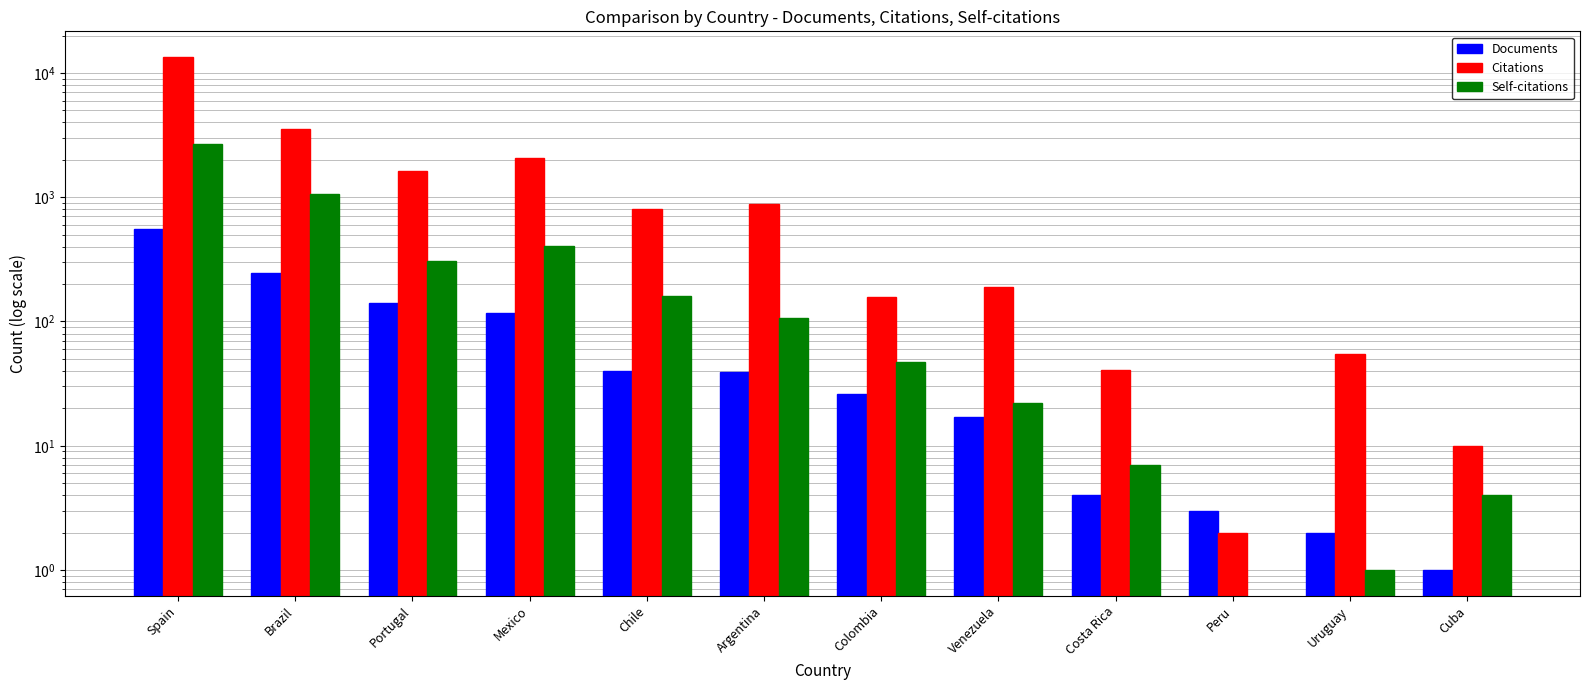

At which label is Documents closest to 279?

Brazil